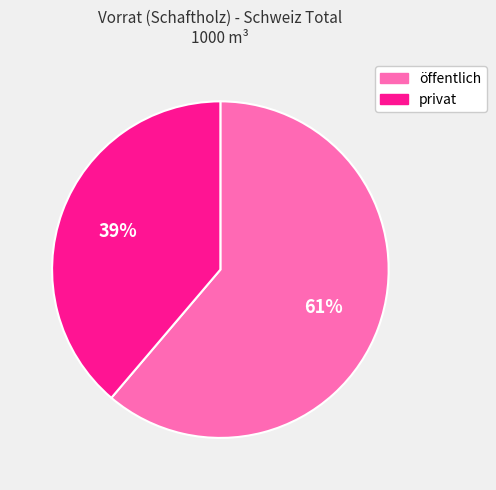

Which slice is the smallest?

privat